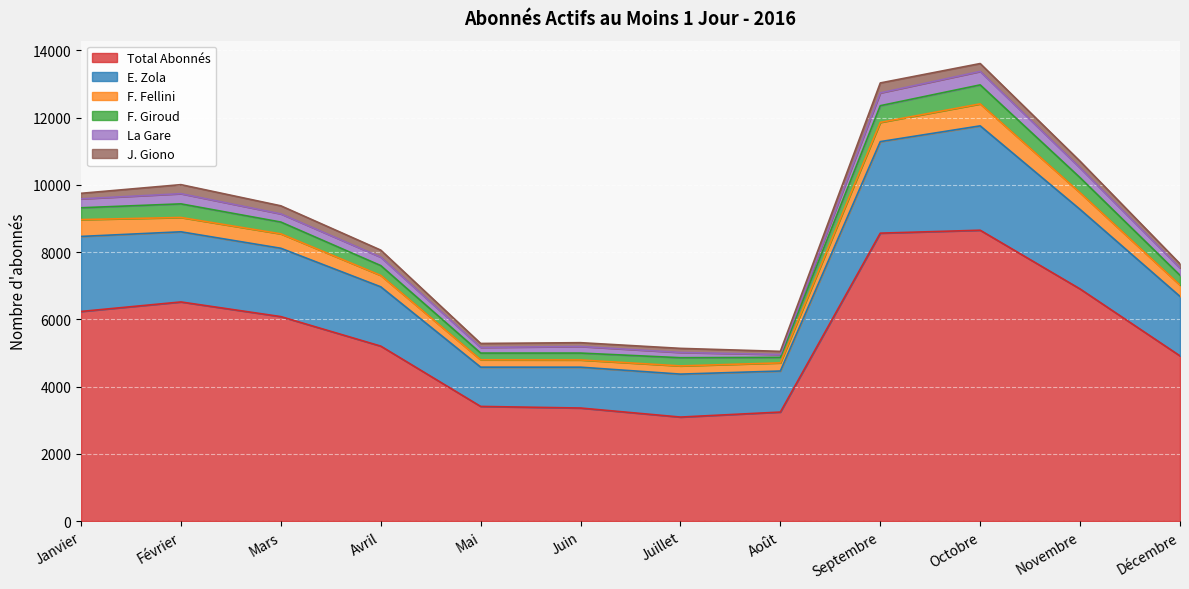

What is the minimum value for Total Abonnés?

3093